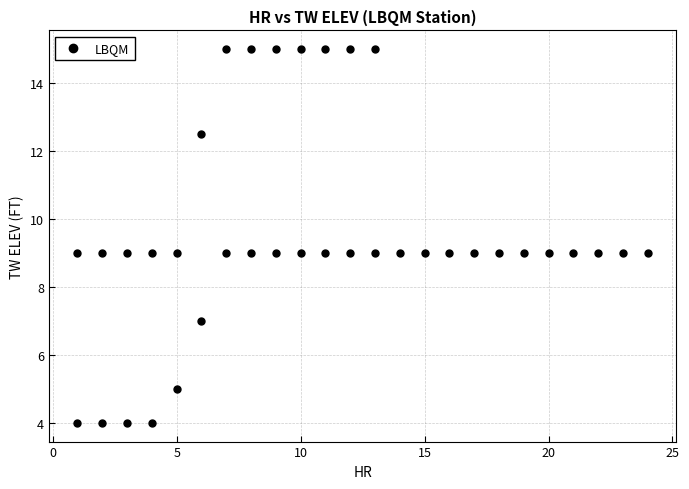

What is the range of X values (max minus min)?

23.0